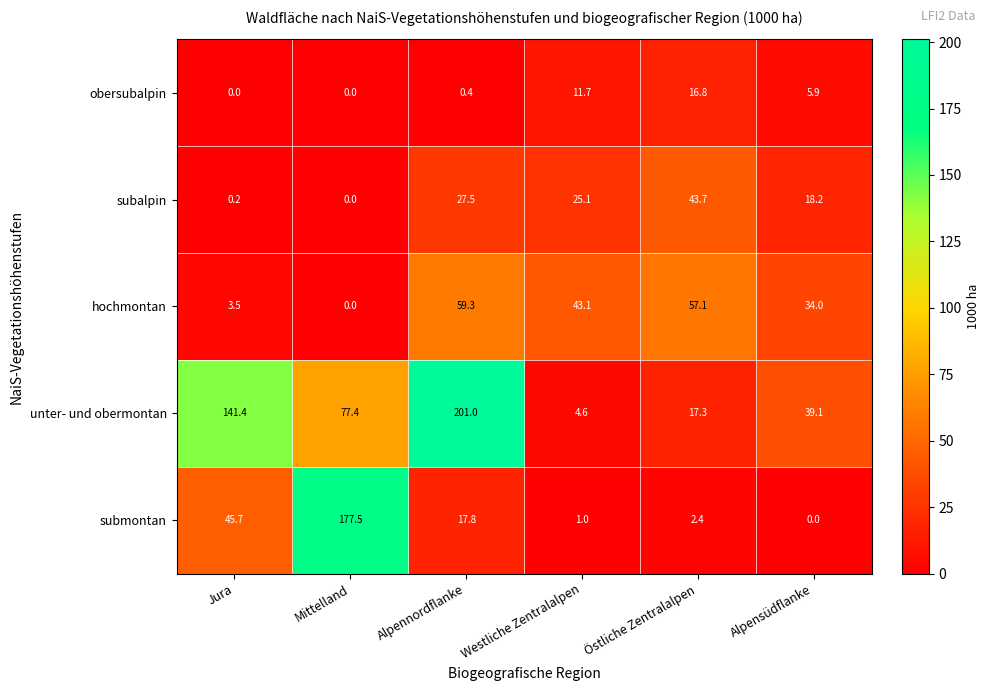

At how many categories does at least one series exceed 13?

6